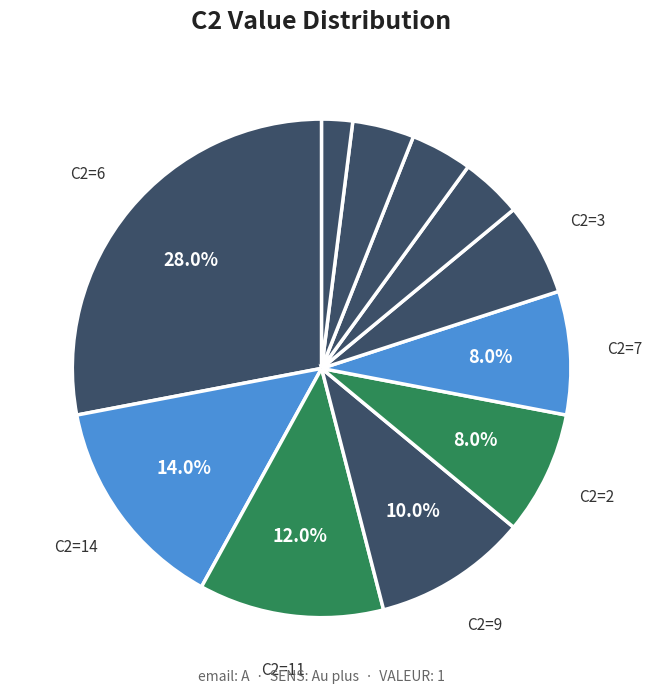

Is there any slice that represents more than half of the pie?

No